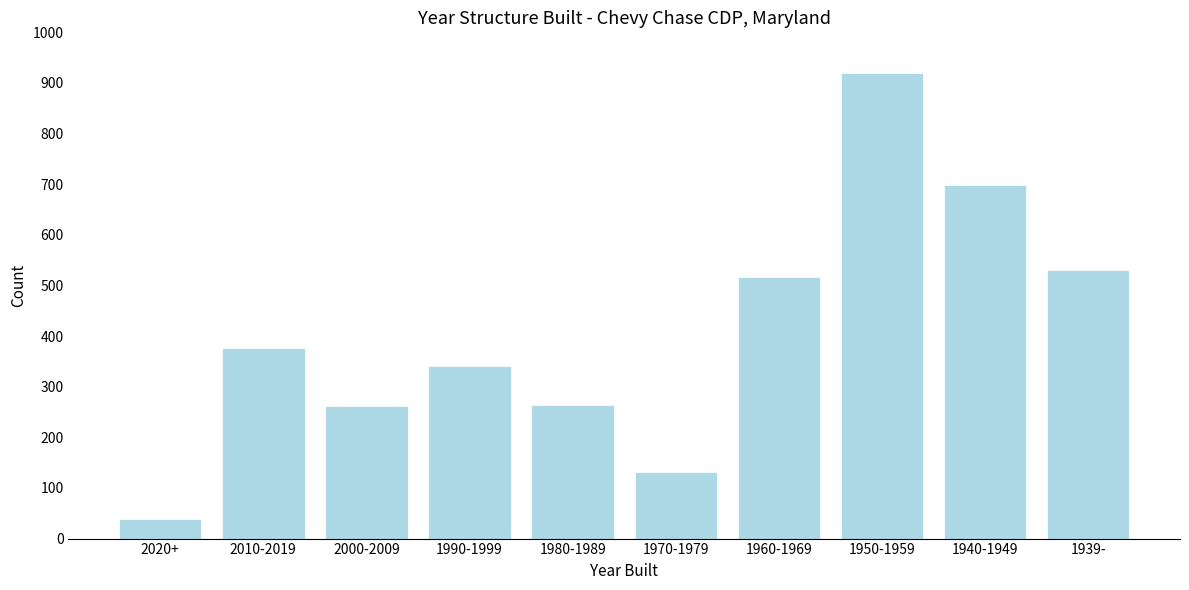

The chart shows a value of 698 at 1940-1949. True or false?

True